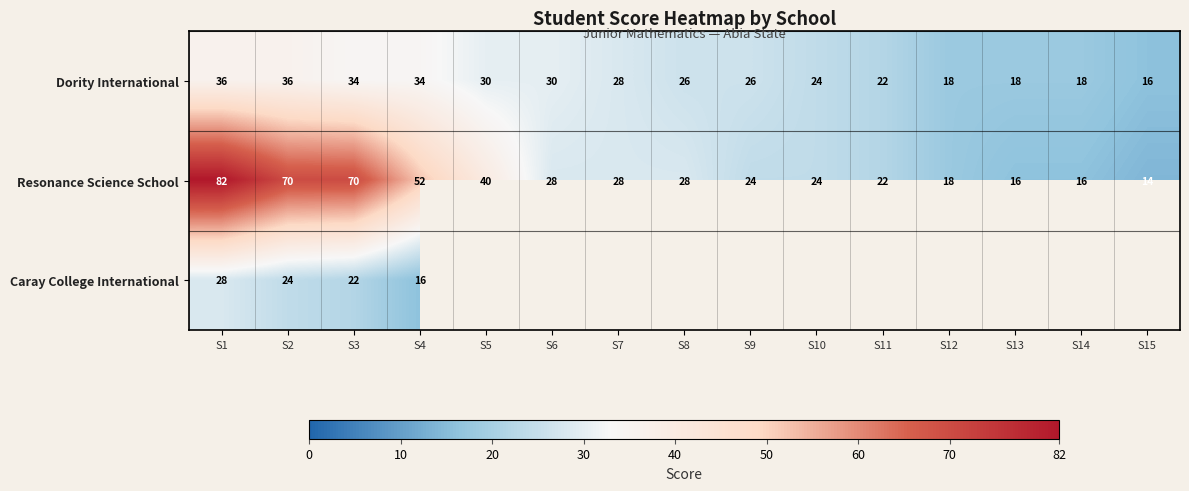

What is the difference between the maximum and second lowest values in the Resonance Science School series?

66